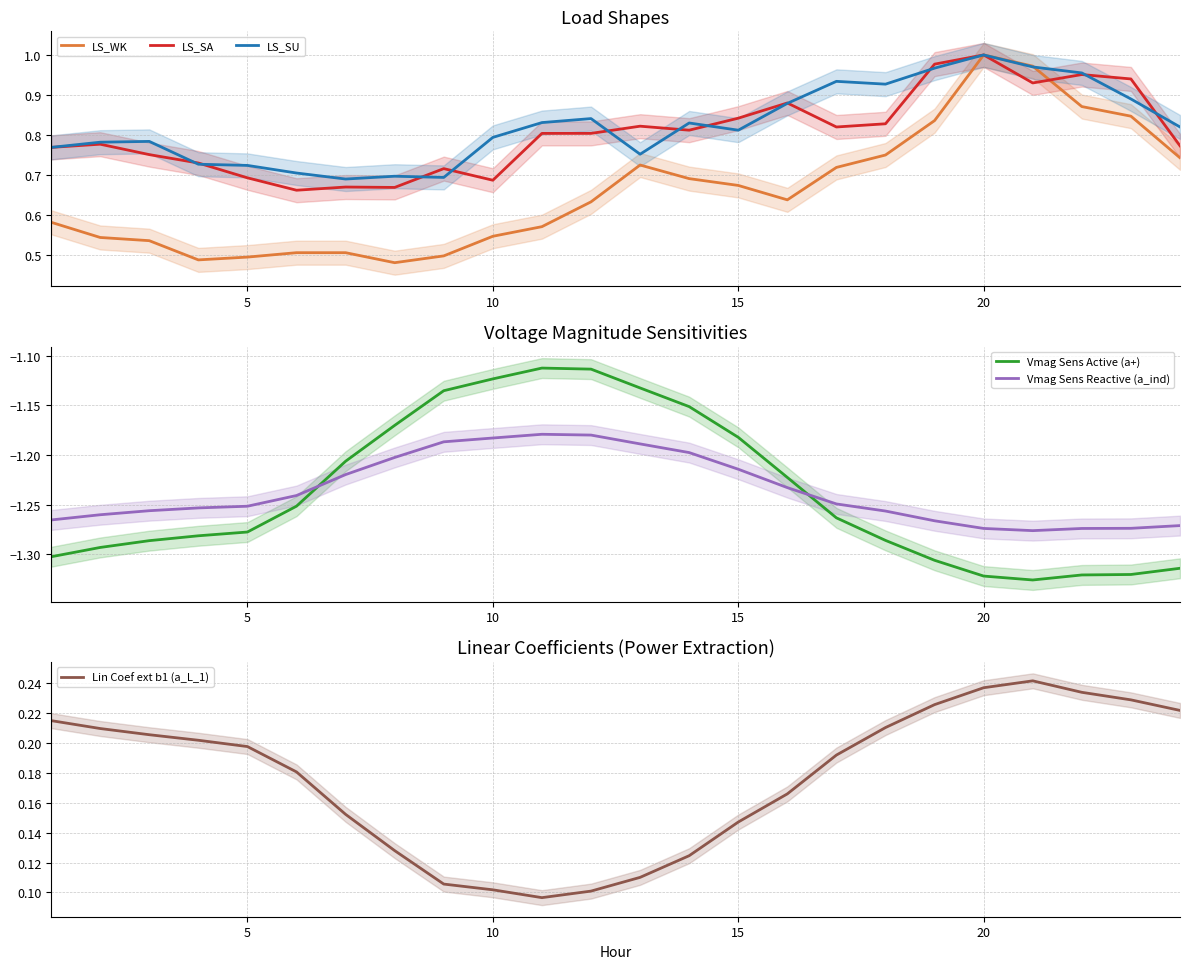

What is the lowest value of the LS_WK series?

0.5